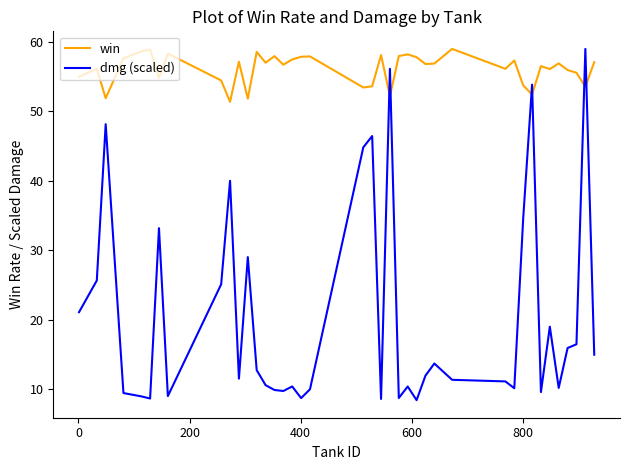

At how many categories does at least one series exceed 45?

40